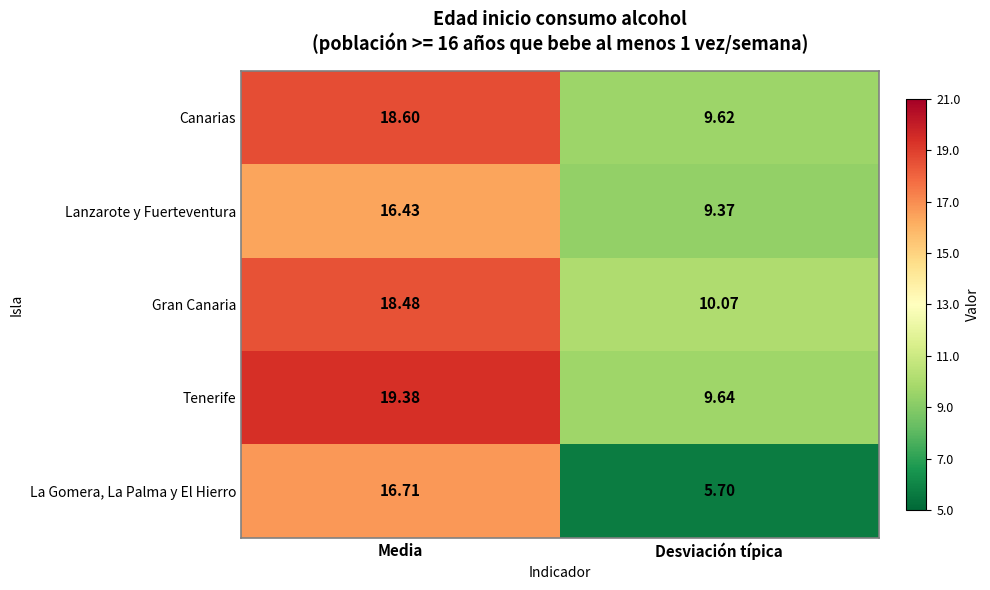

Which category has the lowest value across all series?

Desviación típica